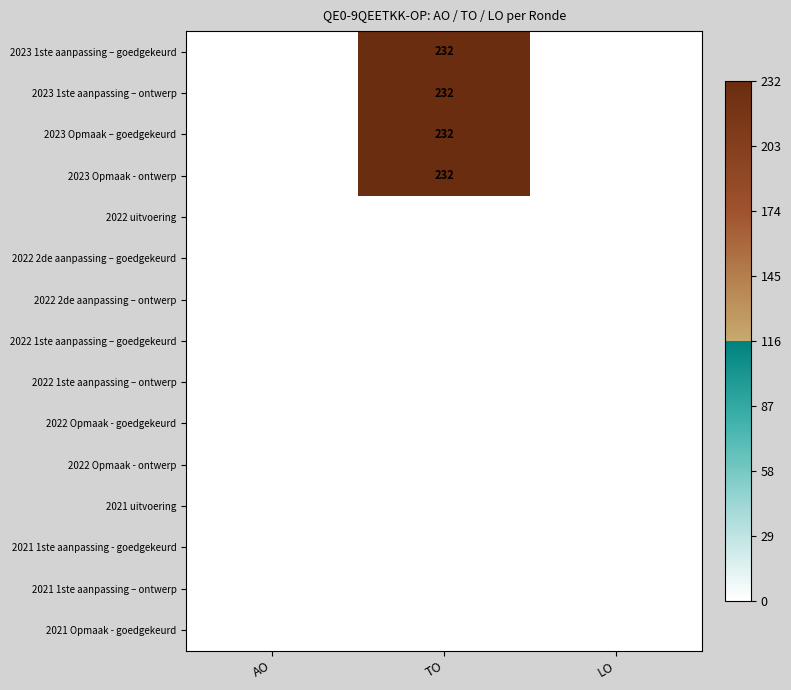

The value of 2023 1ste aanpassing – ontwerp at LO is 0. True or false?

True